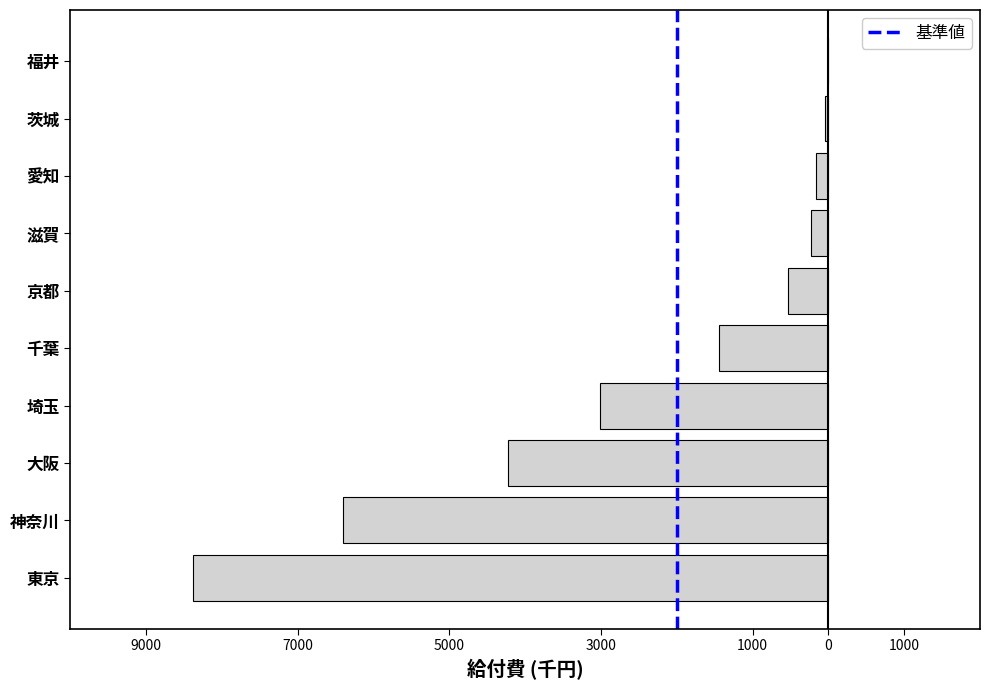

What is the minimum value shown in the chart?

-8387.5